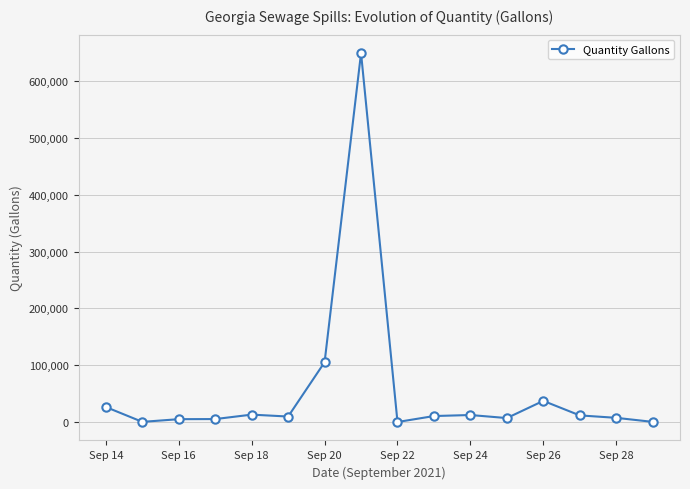

What is the difference between the second highest and second lowest values?

105007